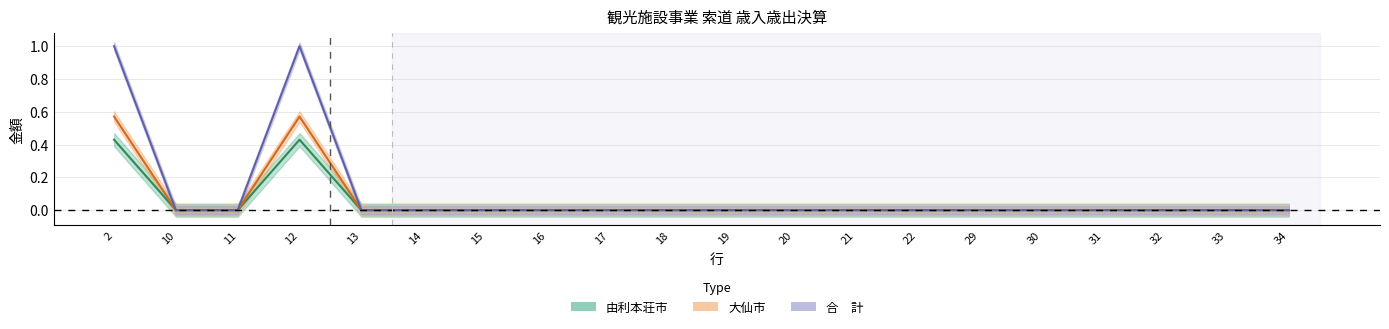

What is the sum of all 大仙市 values?

1.1